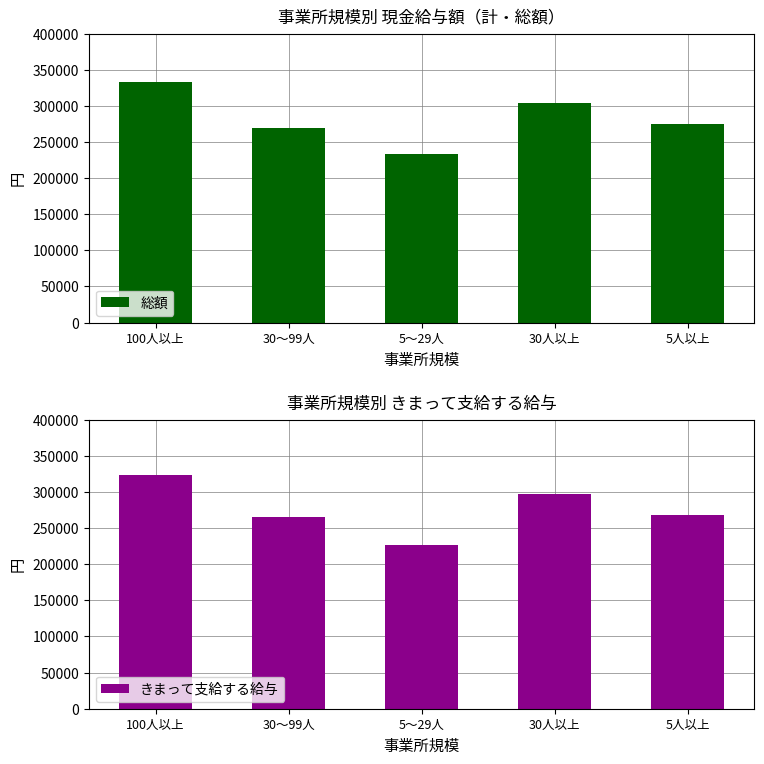

Where does the きまって支給する給与 series first go above 268697?

100人以上